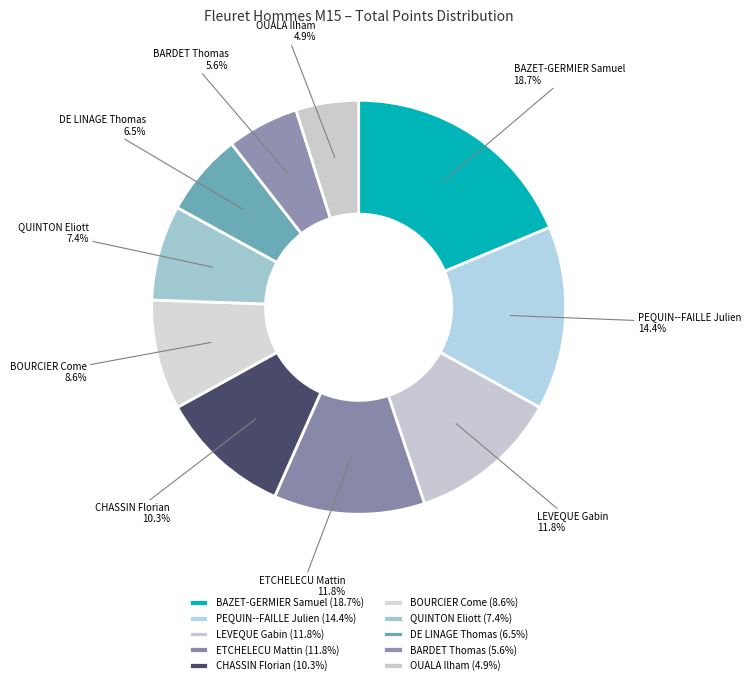

True or false: DE LINAGE Thomas accounts for 1% of the total.

False